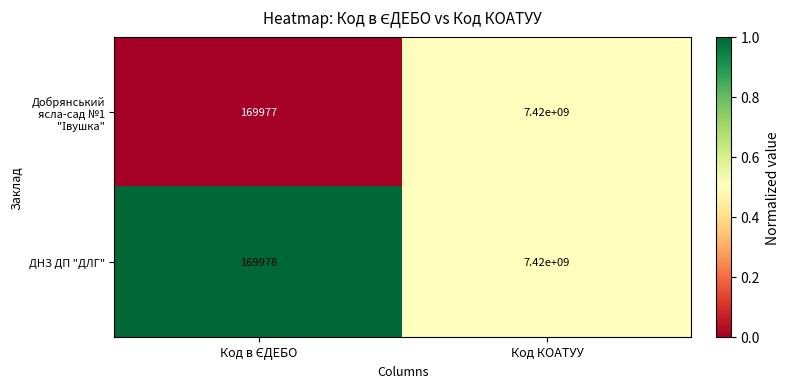

What is the average value of the ДНЗ ДП "ДЛГ" series?

3710084989